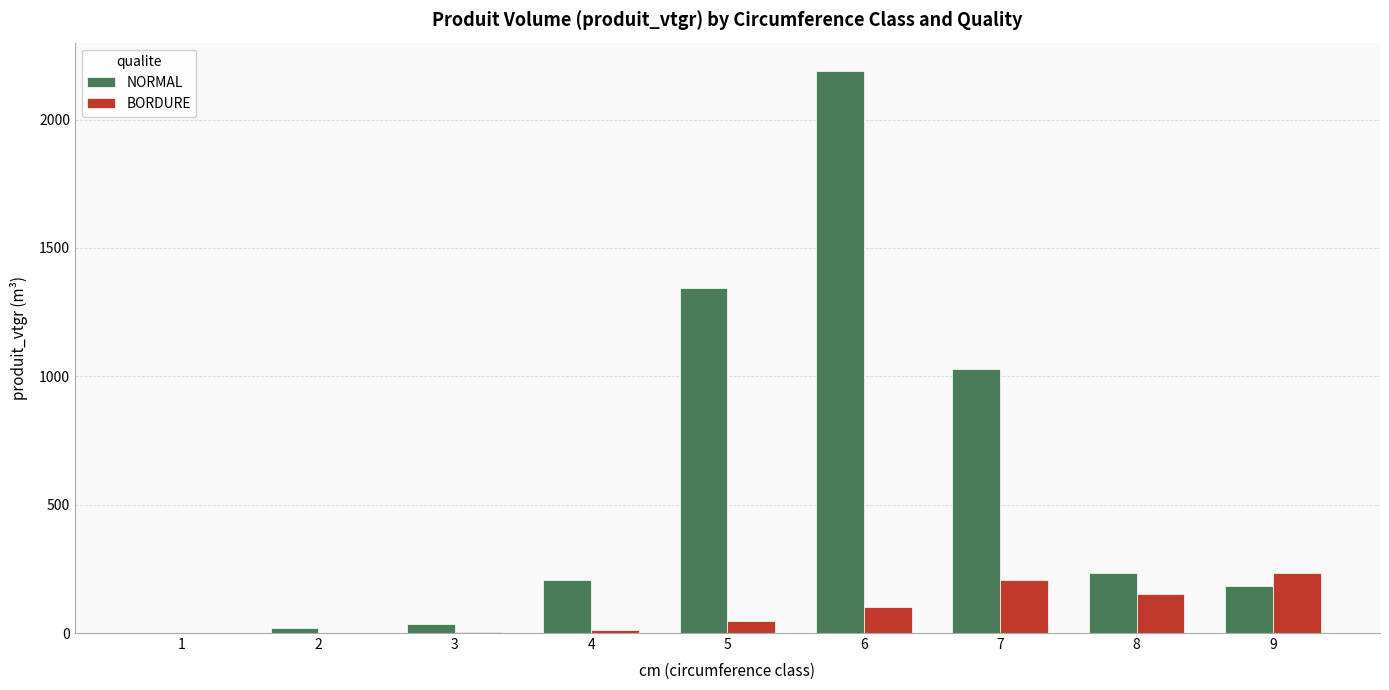

At which category is the sum across all series the highest?

6